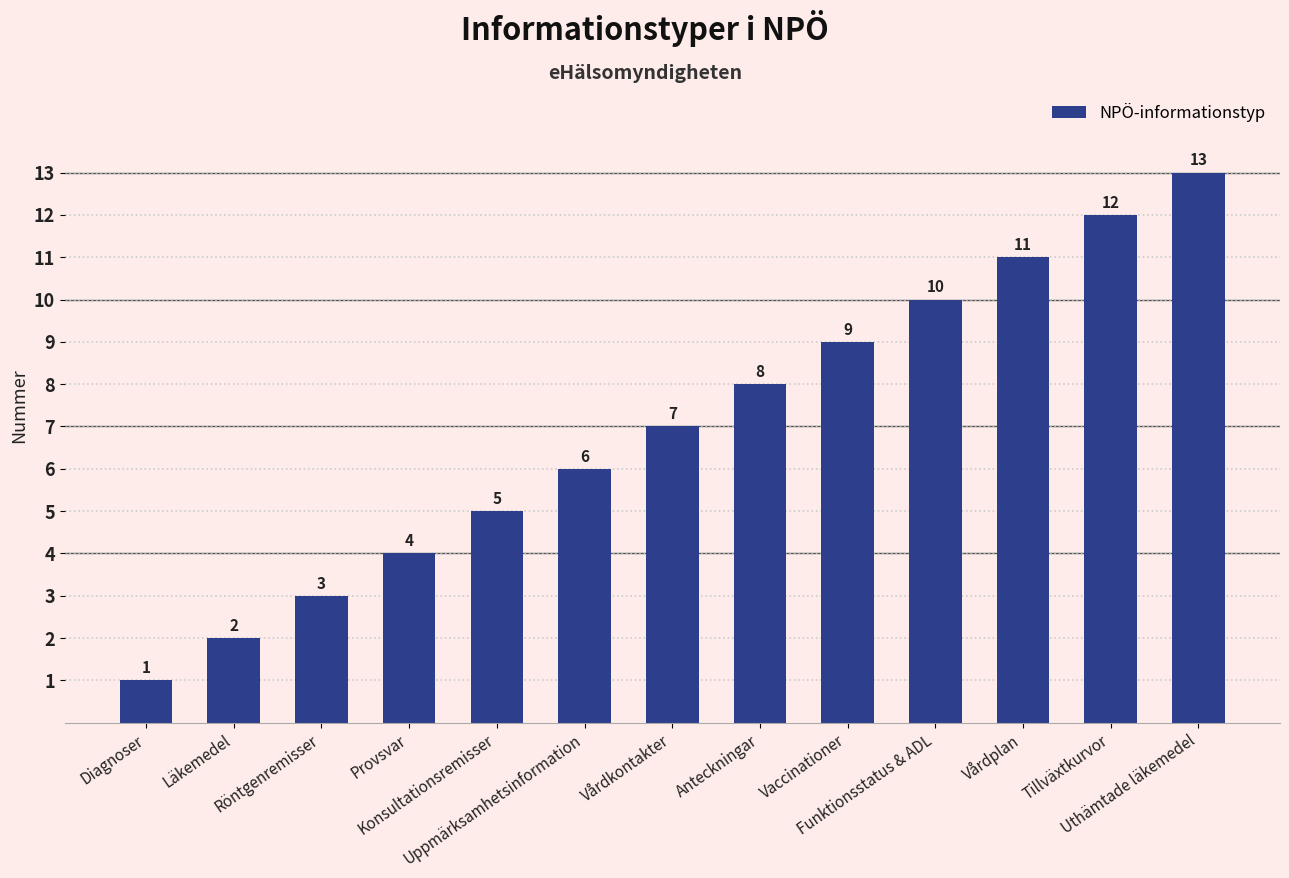

List the labels in order of value, smallest first.

Diagnoser, Läkemedel, Röntgenremisser, Provsvar, Konsultationsremisser, Uppmärksamhetsinformation, Vårdkontakter, Anteckningar, Vaccinationer, Funktionsstatus & ADL, Vårdplan, Tillväxtkurvor, Uthämtade läkemedel